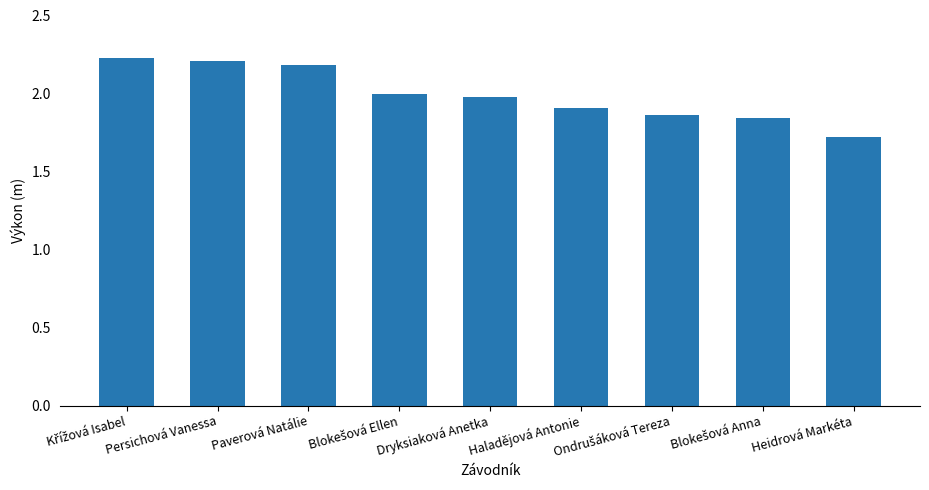

The chart shows a value of 1.4 at Dryksiaková Anetka. True or false?

False